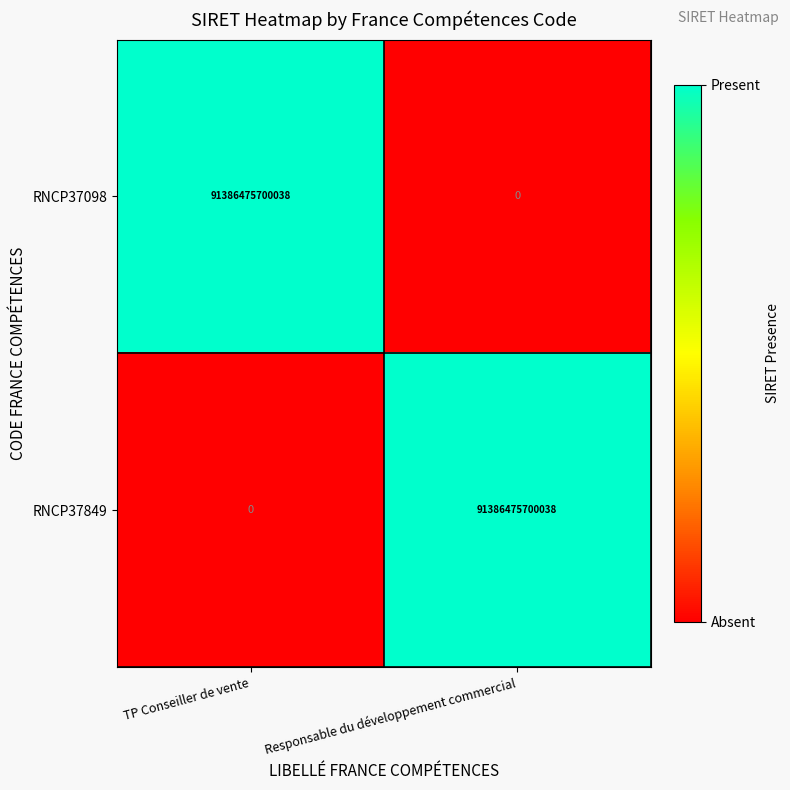

Rank the series at TP Conseiller de vente from lowest to highest value.

RNCP37849, RNCP37098